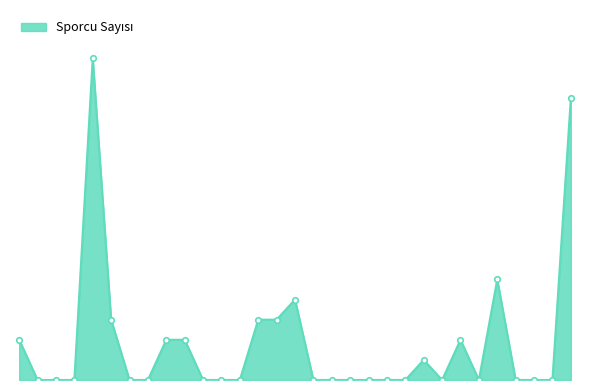

Rank the categories by value from highest to lowest.

AMASYA, GAZİANTEP, GİRESUN, BURSA, ANKARA, BOLU, BURDUR, ADANA, AYDIN, BALIKESİR, ERZURUM, ELAZIĞ, ADIYAMAN, AFYONKARAHİSAR, AĞRI, ANTALYA, ARTVİN, BİLECİK, BİNGÖL, BİTLİS, ÇANAKKALE, ÇANKIRI, ÇORUM, DENİZLİ, DİYARBAKIR, EDİRNE, ERZİNCAN, ESKİŞEHİR, GÜMÜŞHANE, HAKKARİ, HATAY